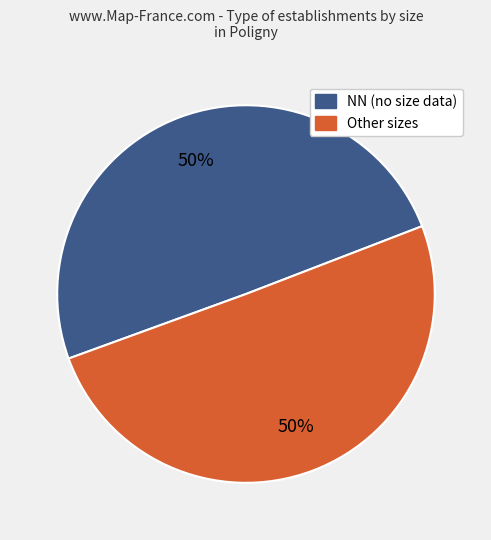

To the nearest percent, what is the average slice percentage?

50%